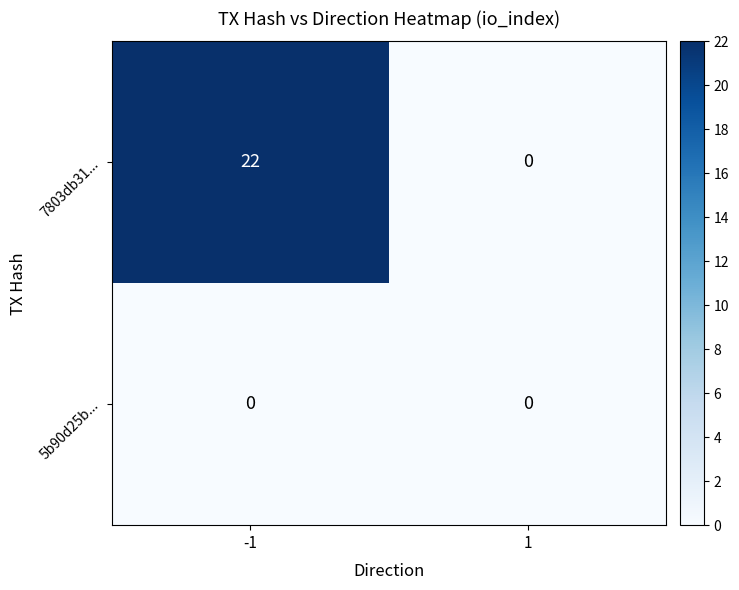

Reading right to left, what are all the values shown in this chart?

7803db31...: 0	22
5b90d25b...: 0	0